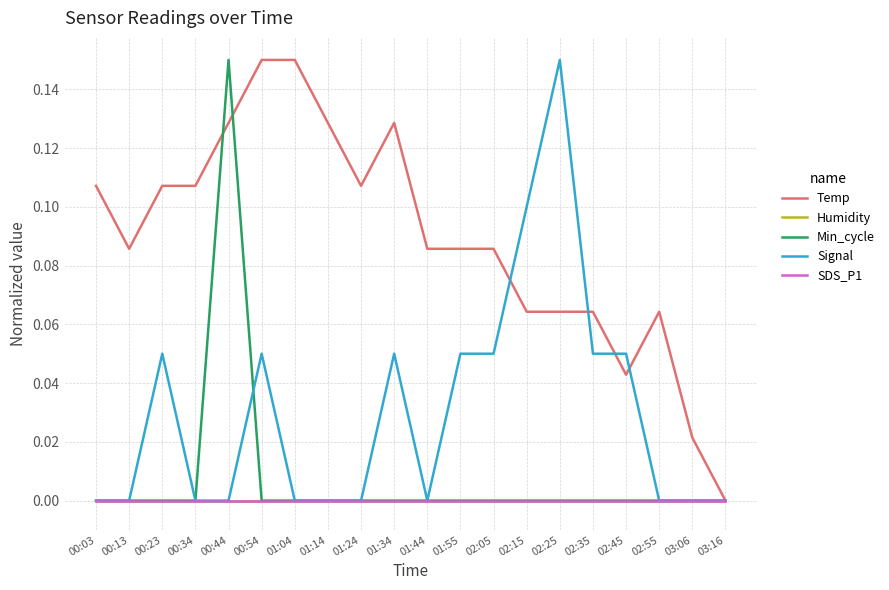

Is it true that Temp equals 0.1 at 00:23?

True